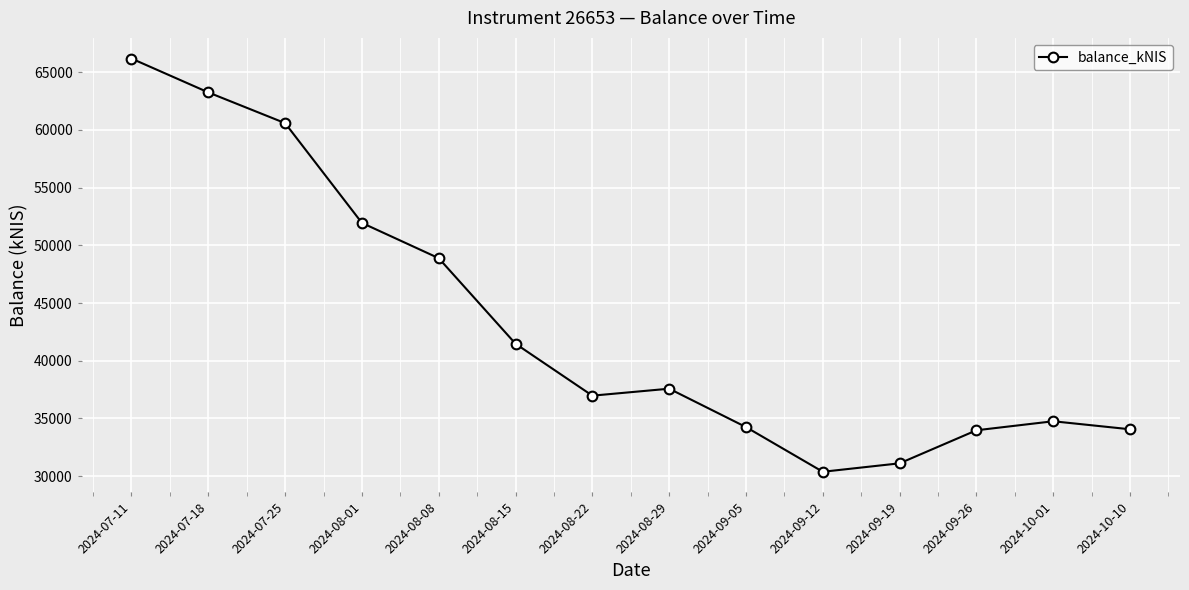

Which has a higher value, 2024-09-26 or 2024-08-08?

2024-08-08